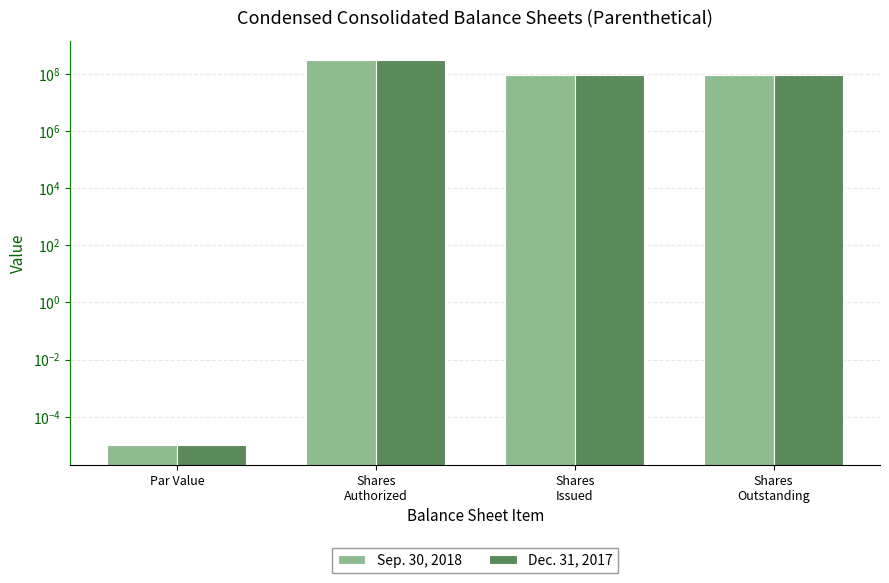

What is the approximate value of Sep. 30, 2018 at Shares
Authorized?

300000000.0